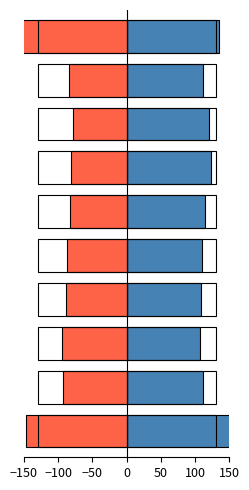

What is the difference between the maximum and minimum values in the Positive series?

124.5